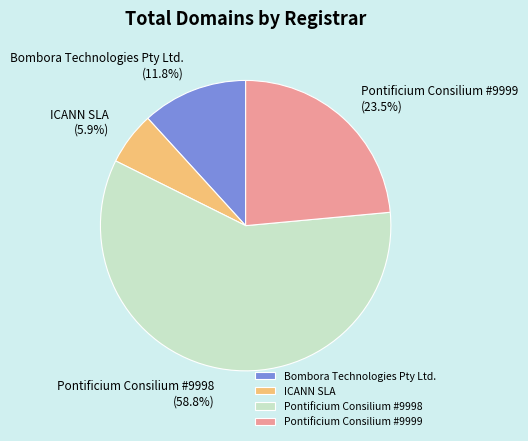

How many slices are in this pie chart?

4